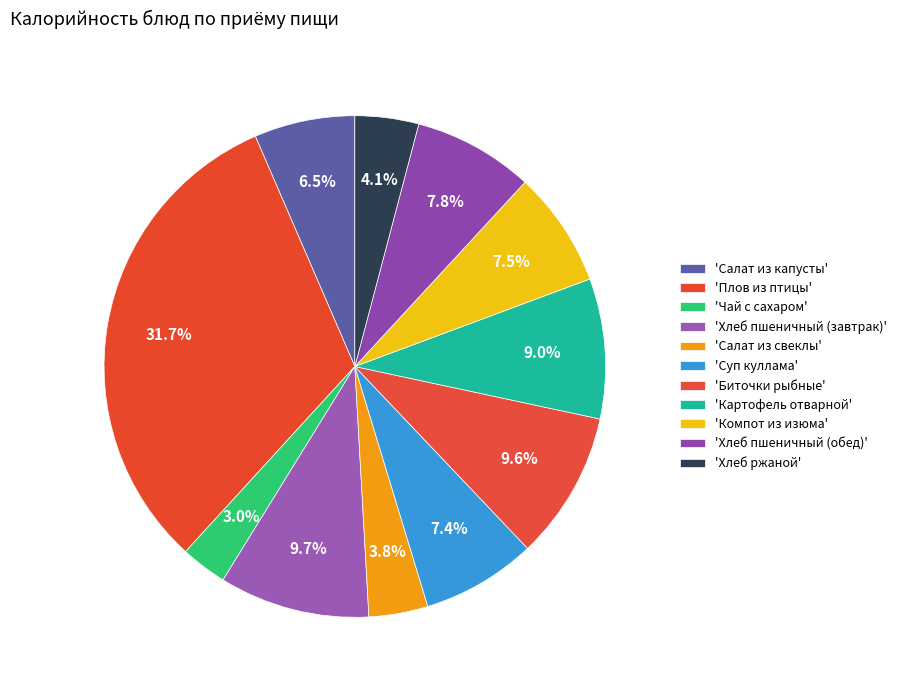

How many slices are in this pie chart?

11